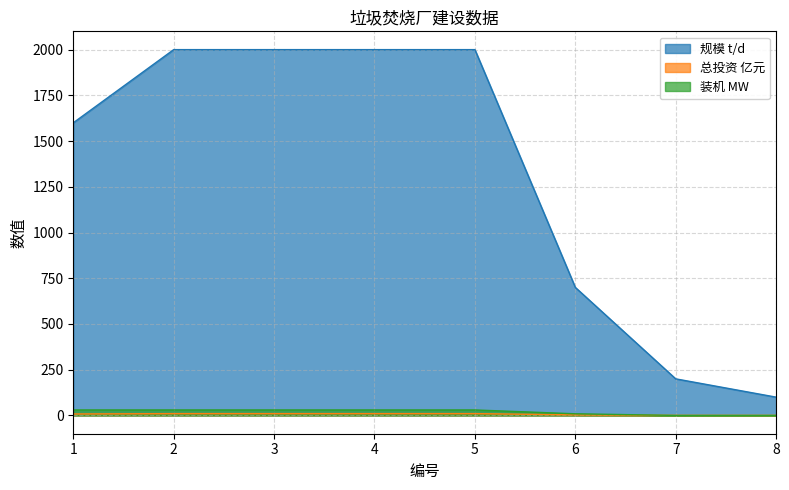

Reading left to right, what are all the values shown in this chart?

规模 t/d: 1=1600.0	2=2000.0	3=2000.0	4=2000.0	5=2000.0	6=700.0	7=200.0	8=100.0
总投资 亿元: 1=8.0	2=10.0	3=10.0	4=10.0	5=10.0	6=3.0	7=0.5	8=0.3
装机 MW: 1=30.0	2=30.0	3=30.0	4=30.0	5=30.0	6=9.0	7=0.0	8=0.0